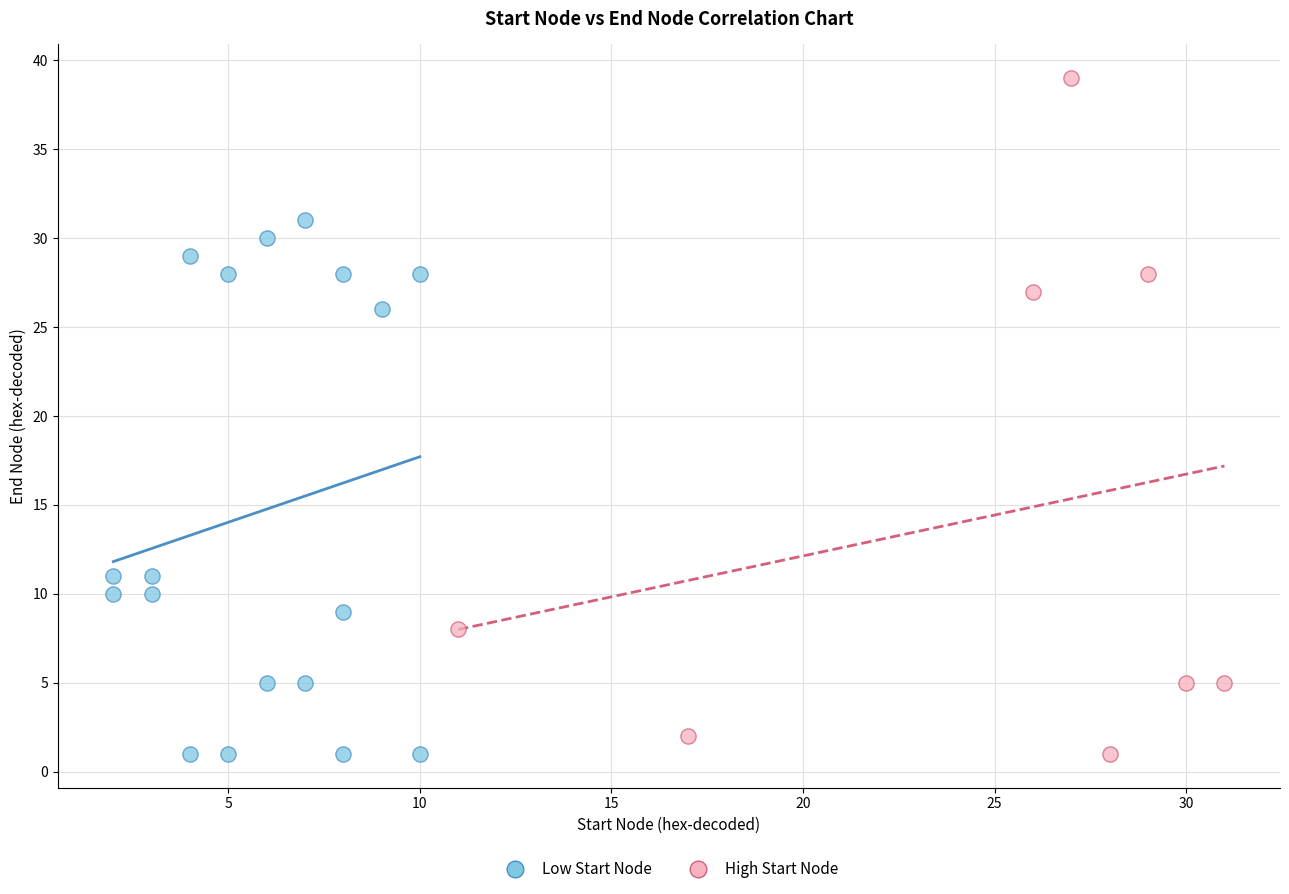

Which series contains the highest Y value?

High Start Node